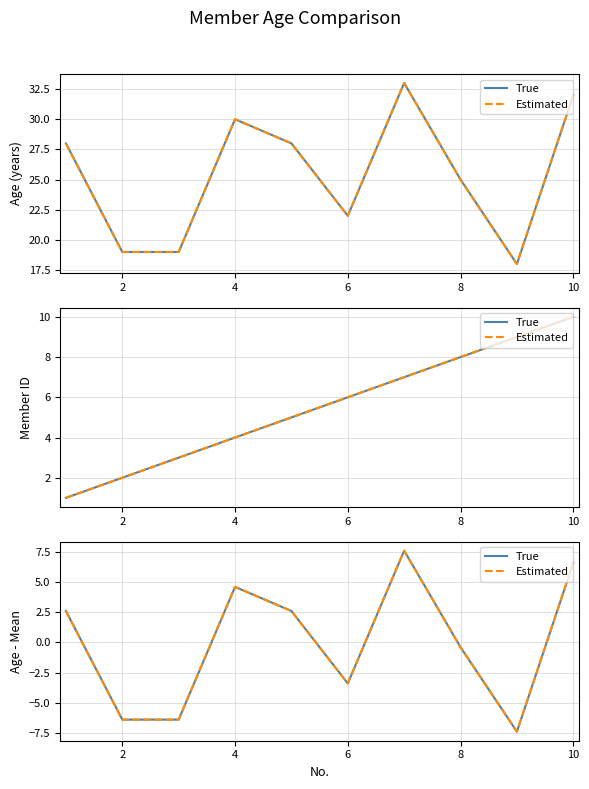

True or false: True and Estimated cross at least once.

False